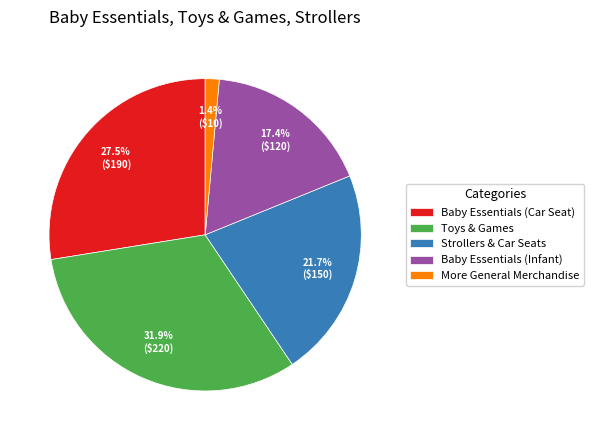

Count the number of slices in the pie.

5